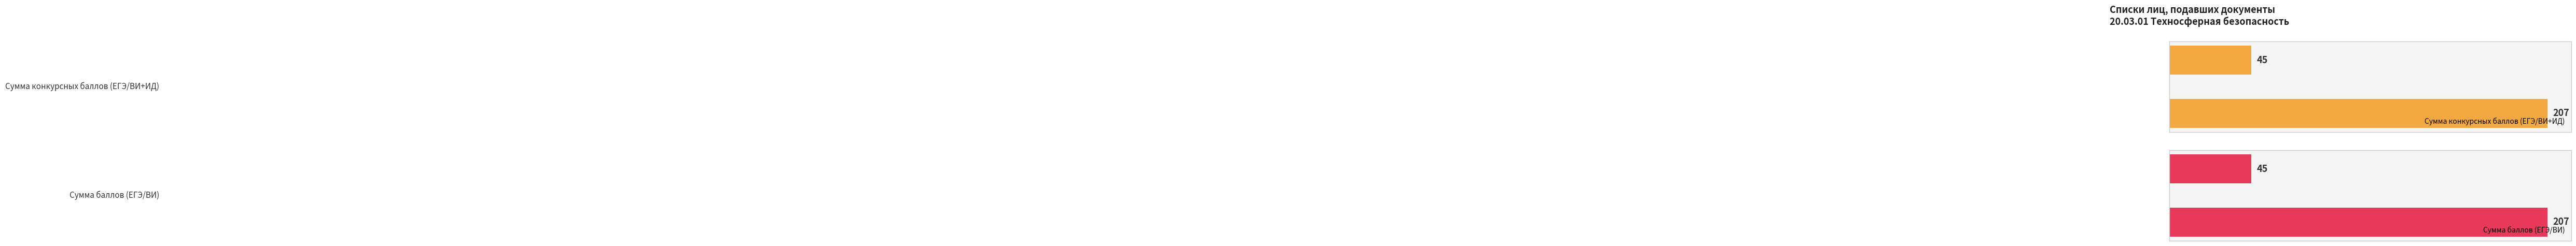

Reading right to left, extract all data points from this chart.

Сумма конкурсных баллов (ЕГЭ/ВИ+ИД): 1=45	0=207
Сумма баллов (ЕГЭ/ВИ): 1=45	0=207